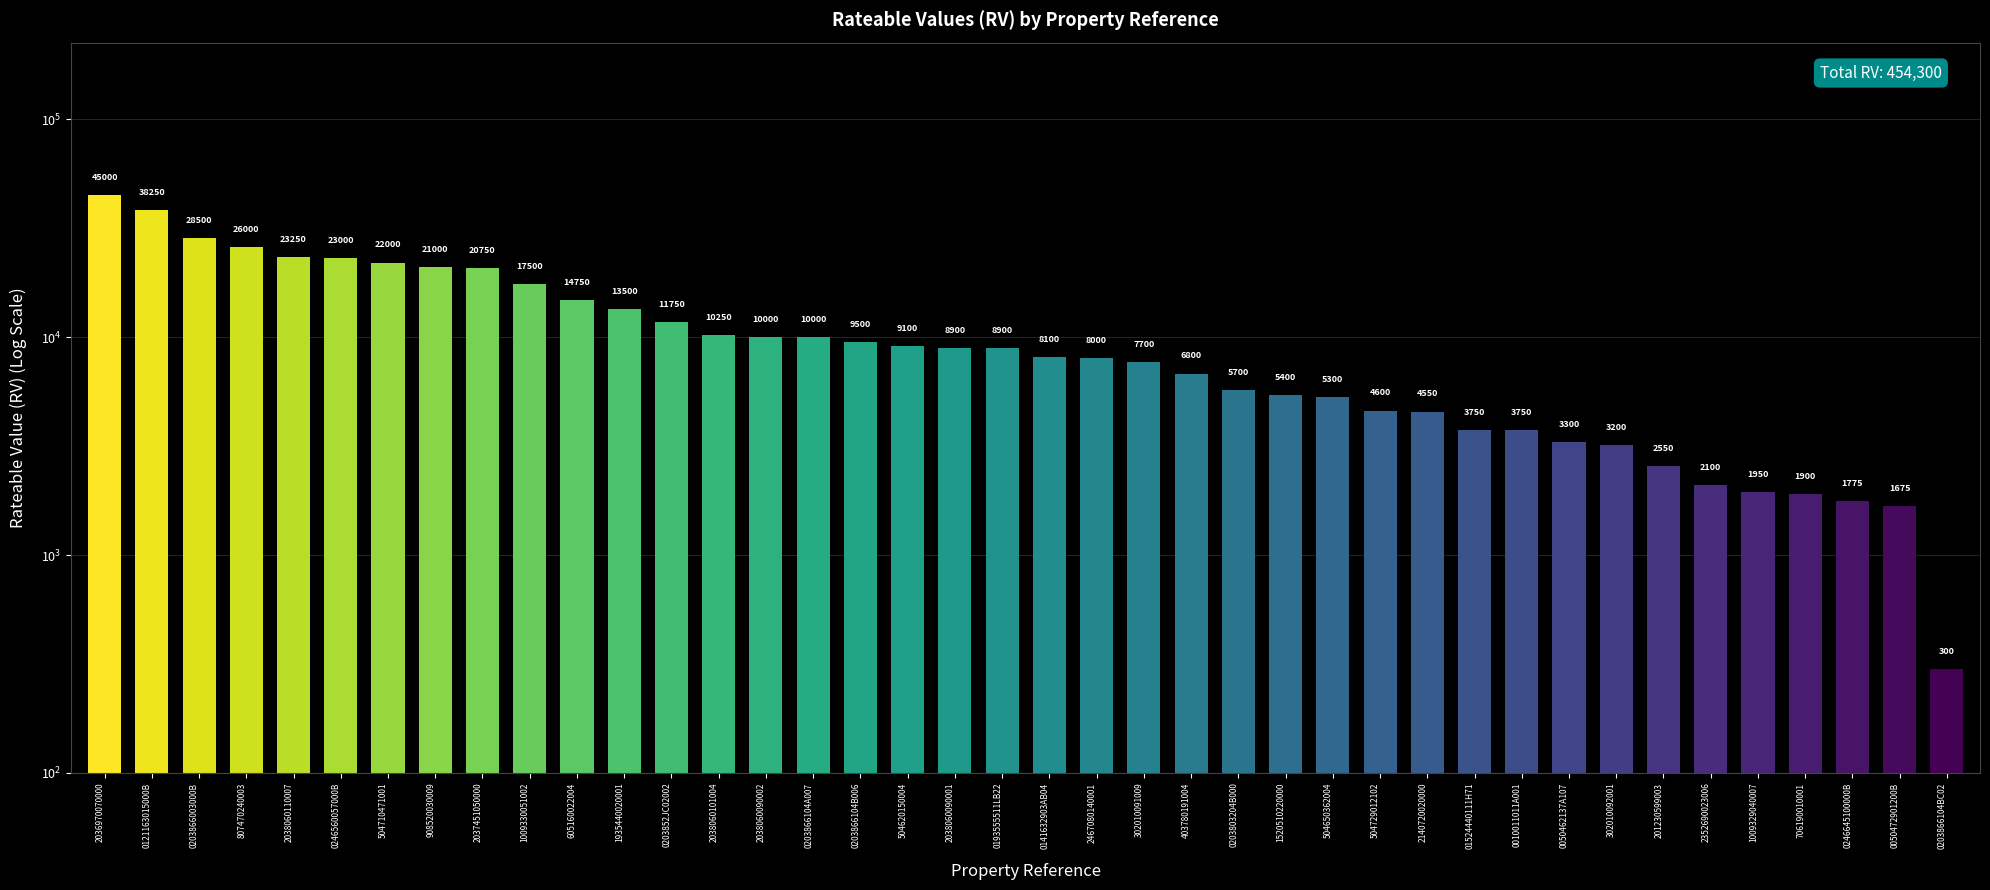

What is the label of the 39th bar from the left?

0050472901200B